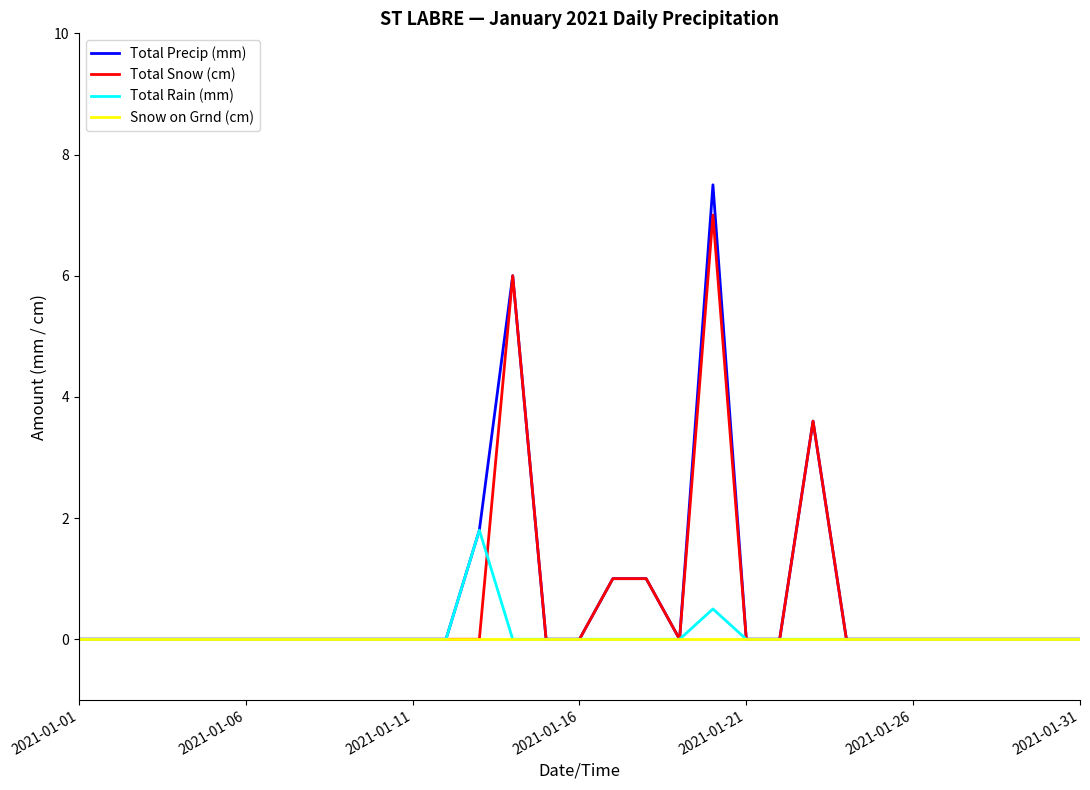

Which series has the largest range (max minus min)?

Total Precip (mm)